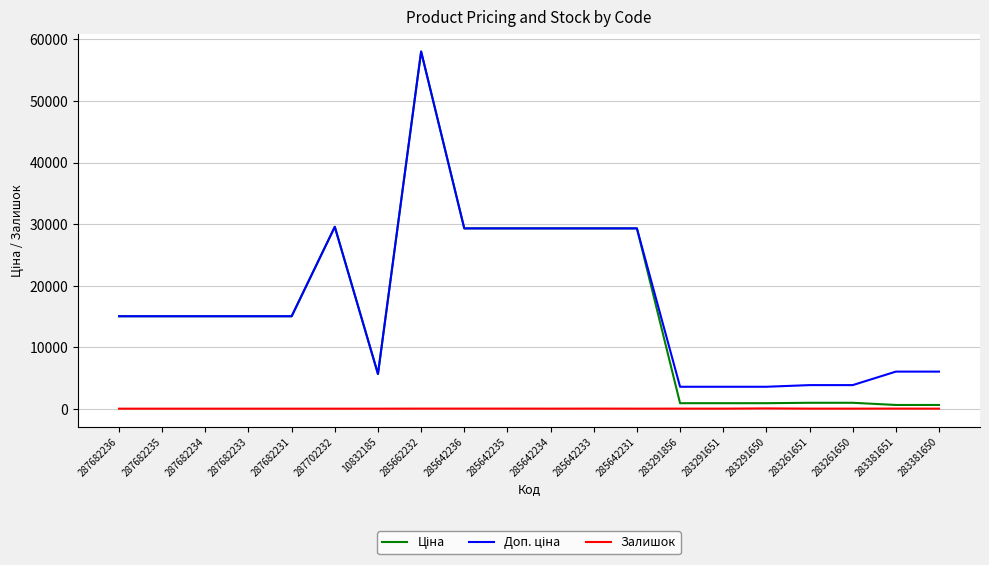

What is the sum of the Залишок values at 287682233 and 285642236?

12.0